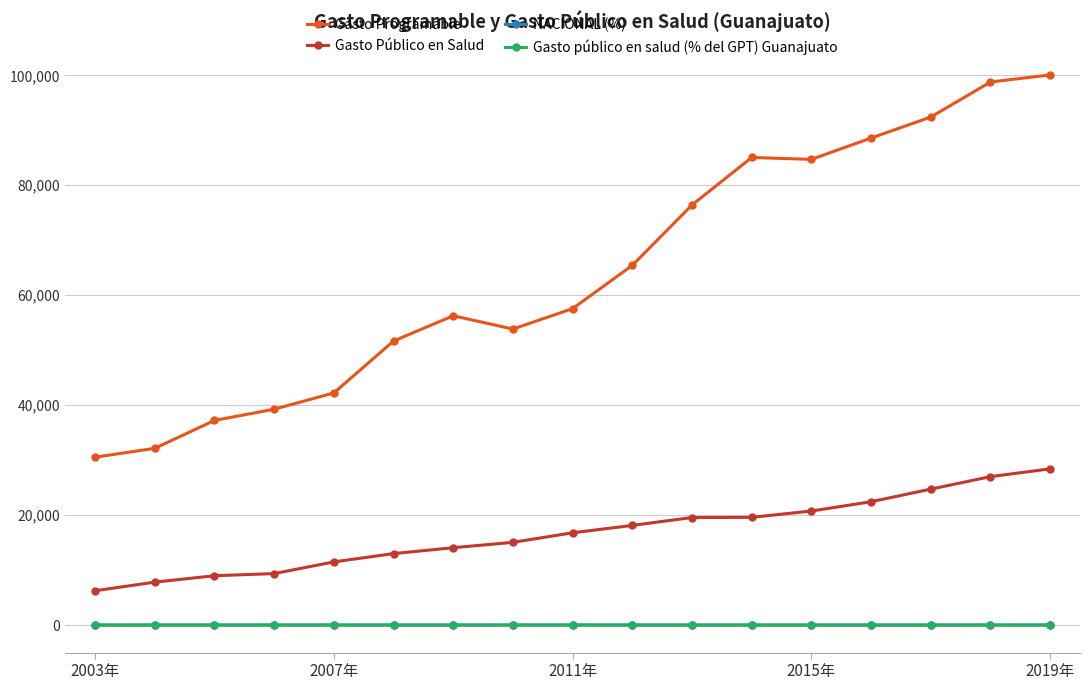

How many series are shown in this chart?

4